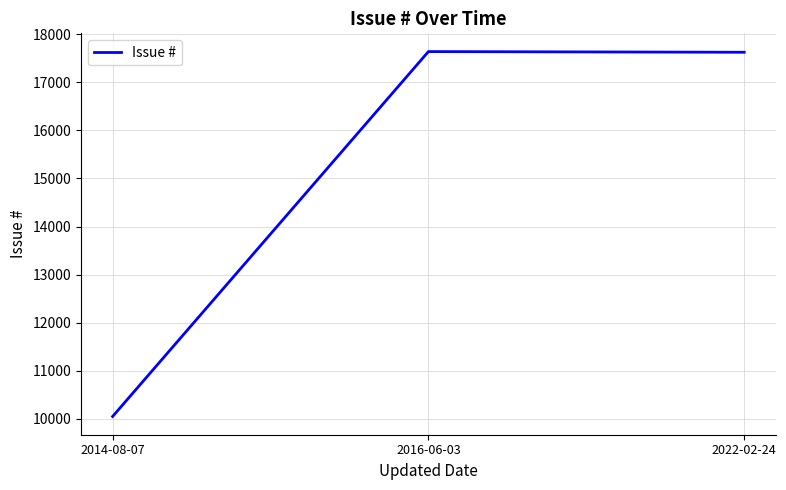

Where is the data nearest to the value 13844?

2022-02-24